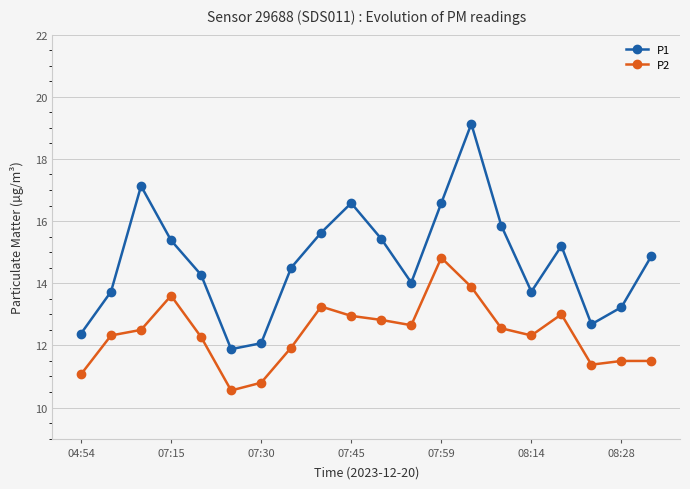

What is the lowest value of the P2 series?

10.6